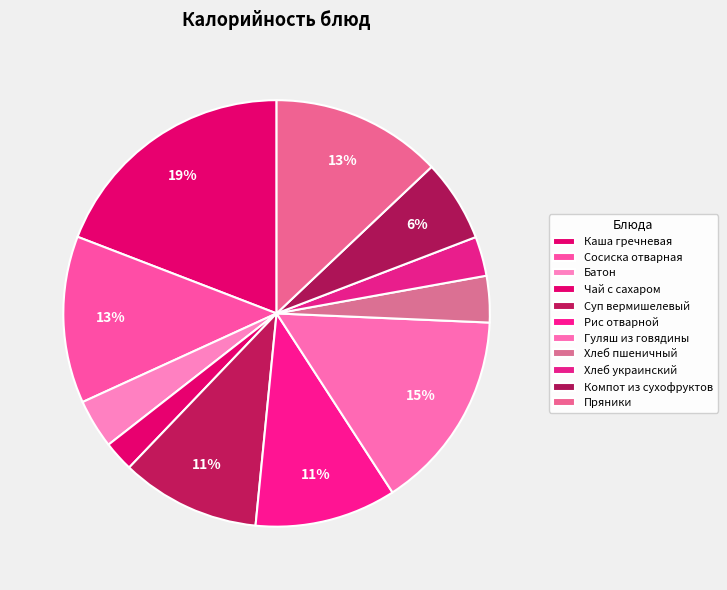

To the nearest percent, what percentage of the pie is Рис отварной?

11%